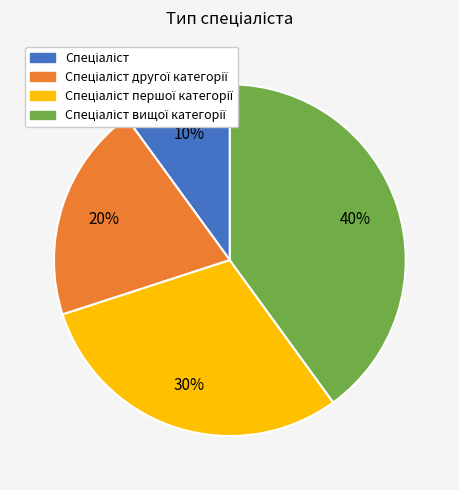

To the nearest percent, what is the average slice percentage?

25%